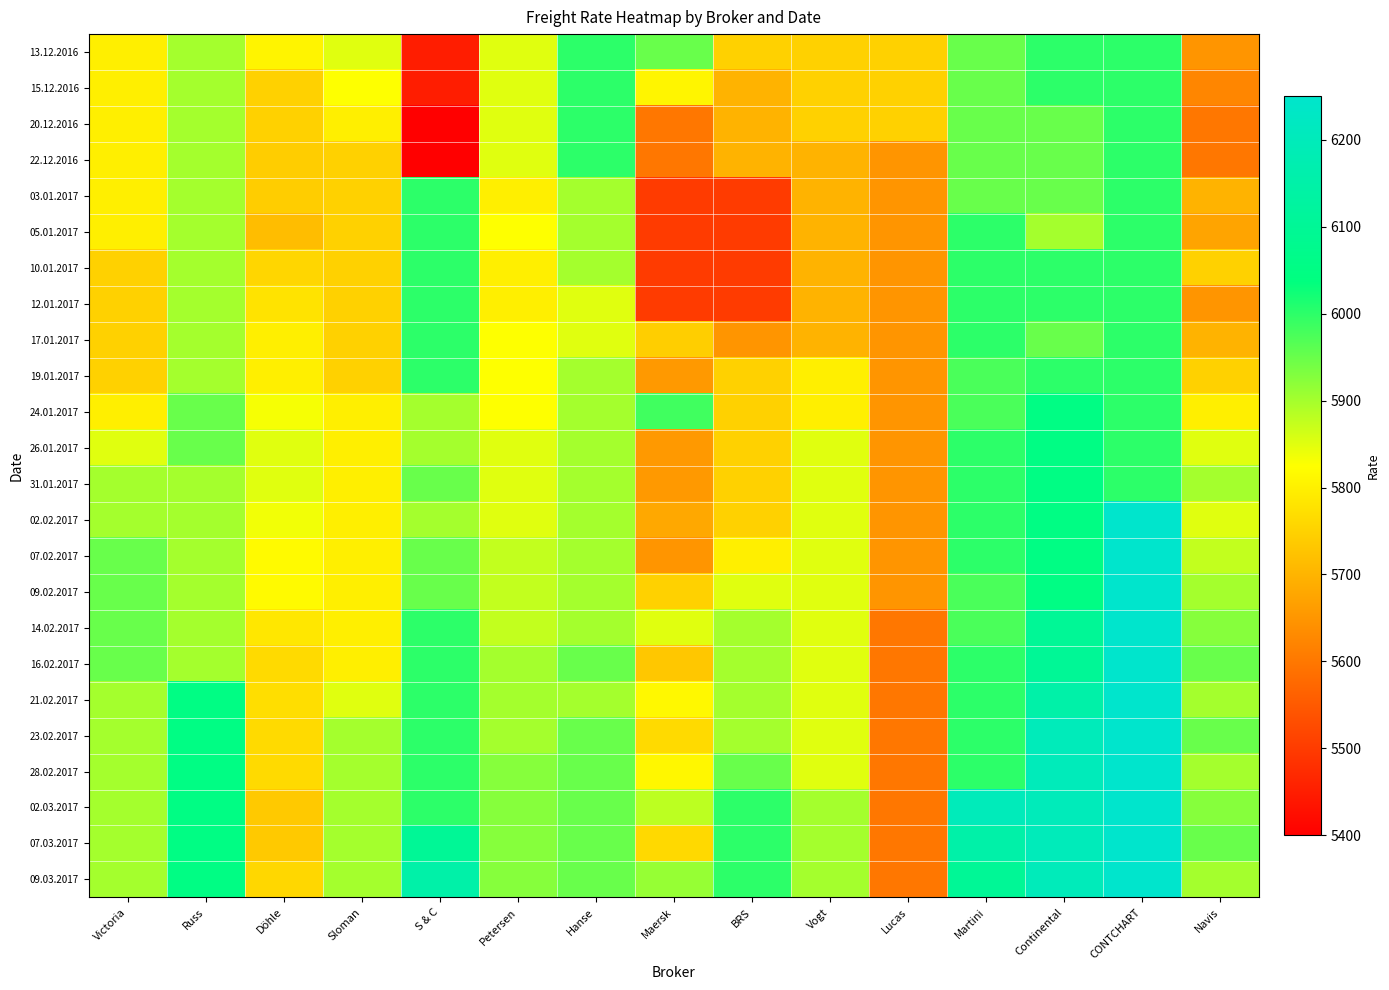

Rank the series by their maximum value, from lowest to highest.

13.12.2016, 15.12.2016, 20.12.2016, 22.12.2016, 03.01.2017, 05.01.2017, 10.01.2017, 12.01.2017, 17.01.2017, 19.01.2017, 24.01.2017, 26.01.2017, 31.01.2017, 02.02.2017, 07.02.2017, 09.02.2017, 14.02.2017, 16.02.2017, 21.02.2017, 23.02.2017, 28.02.2017, 02.03.2017, 07.03.2017, 09.03.2017